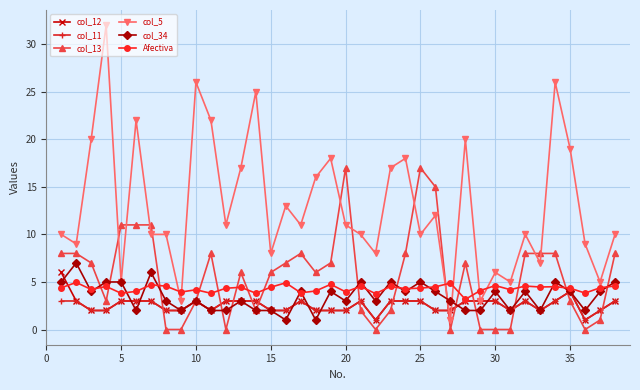

Which series has the largest total across all categories?

col_5